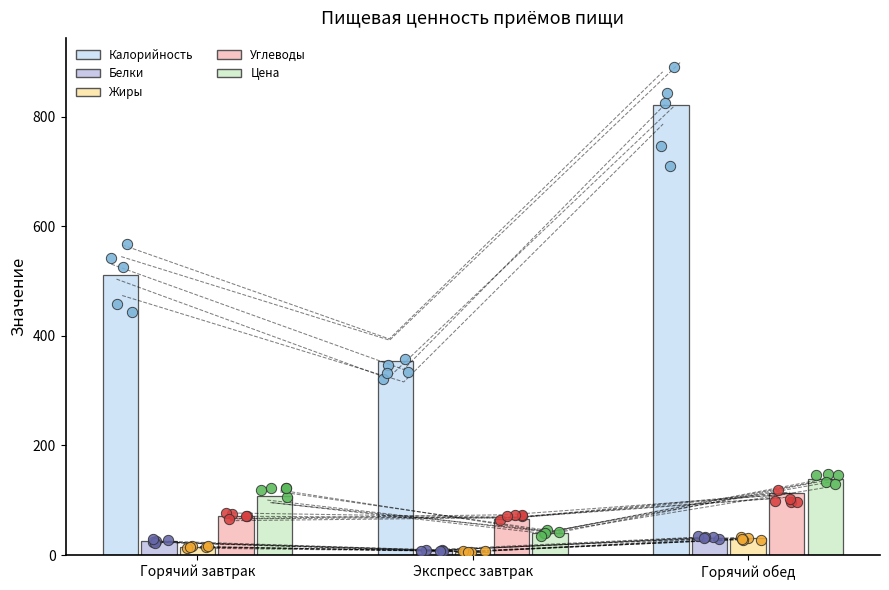

Is the value of Цена at Горячий завтрак greater than the value of Углеводы at Горячий обед?

No